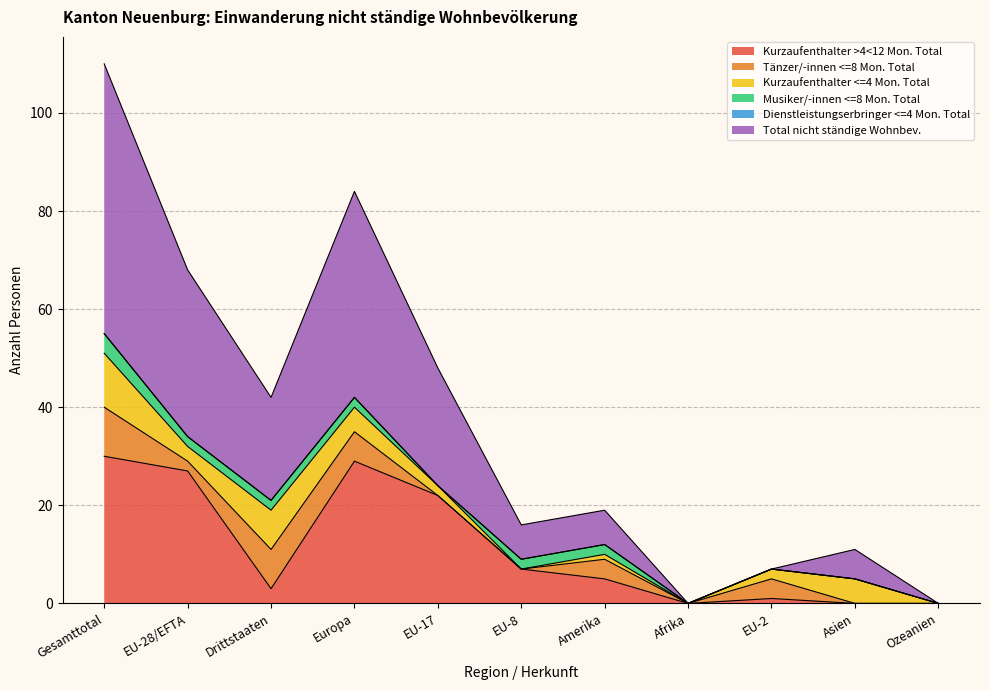

What is the total value across all series at Europa?

84